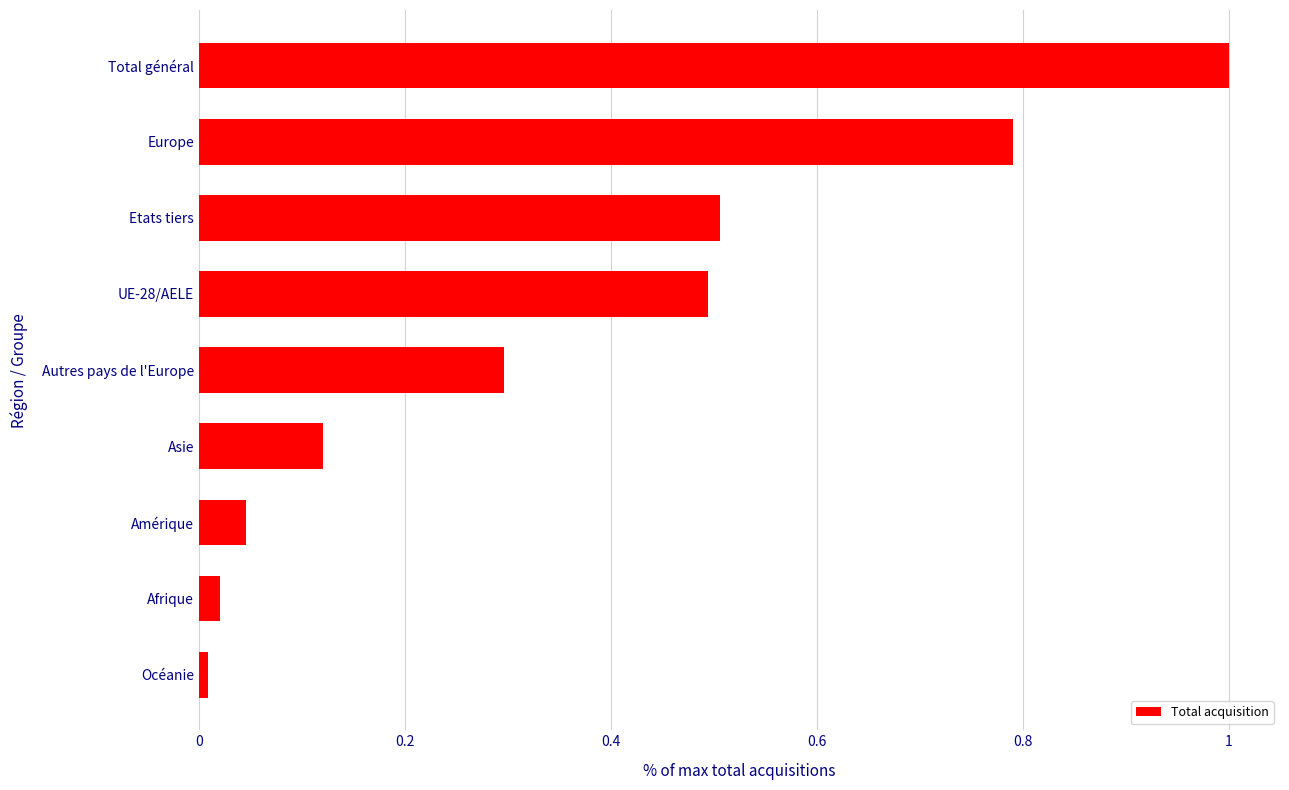

The chart shows a value of 0.0 at Afrique. True or false?

True